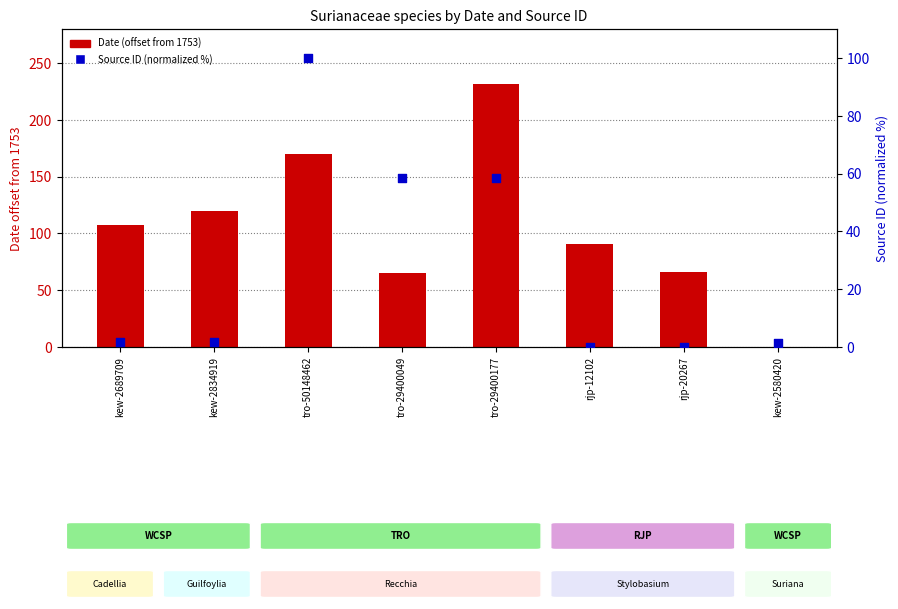

Which series contains the lowest Y value?

Date (offset from 1753)